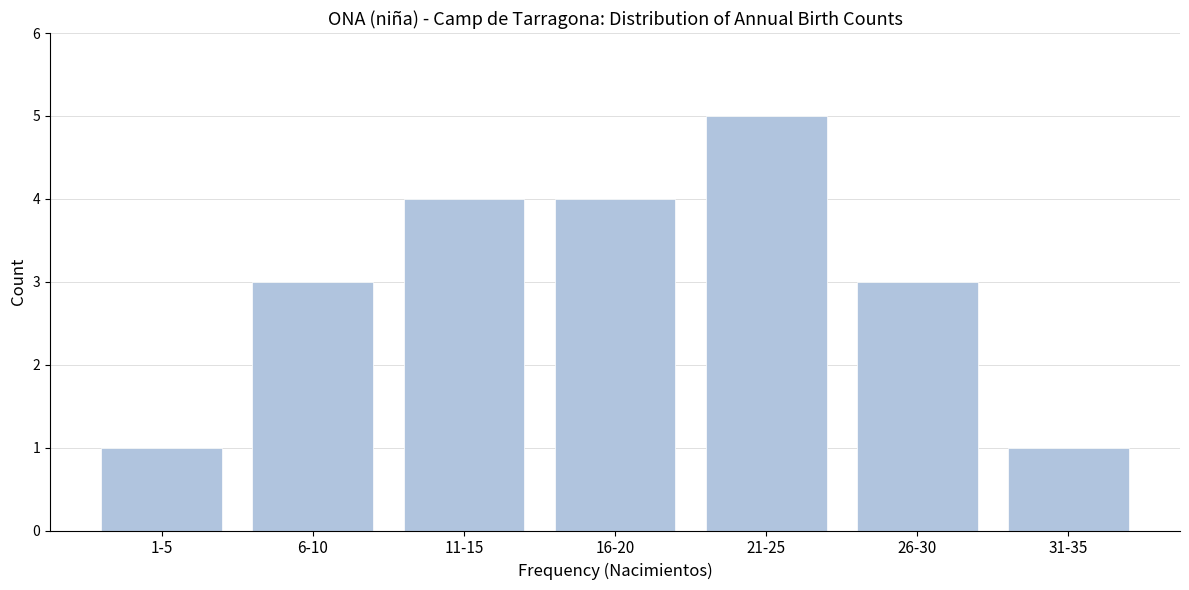

Reading left to right, list all the values displayed in this chart.

1	3	4	4	5	3	1